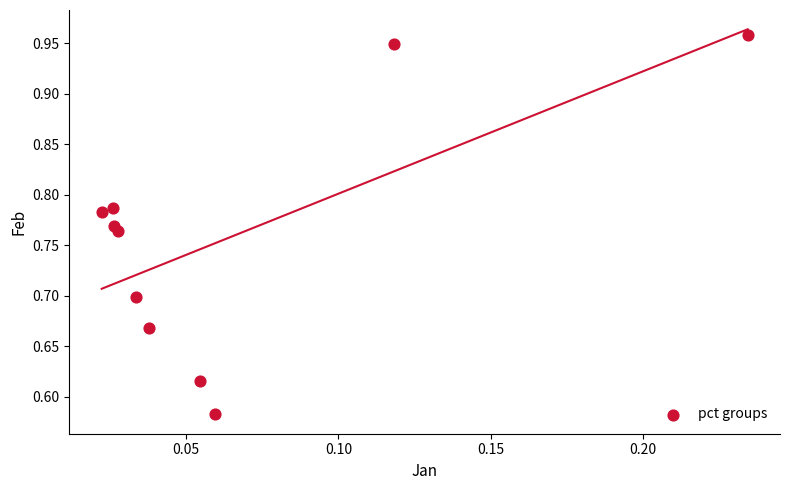

What is the range of Y values (max minus min)?

0.4